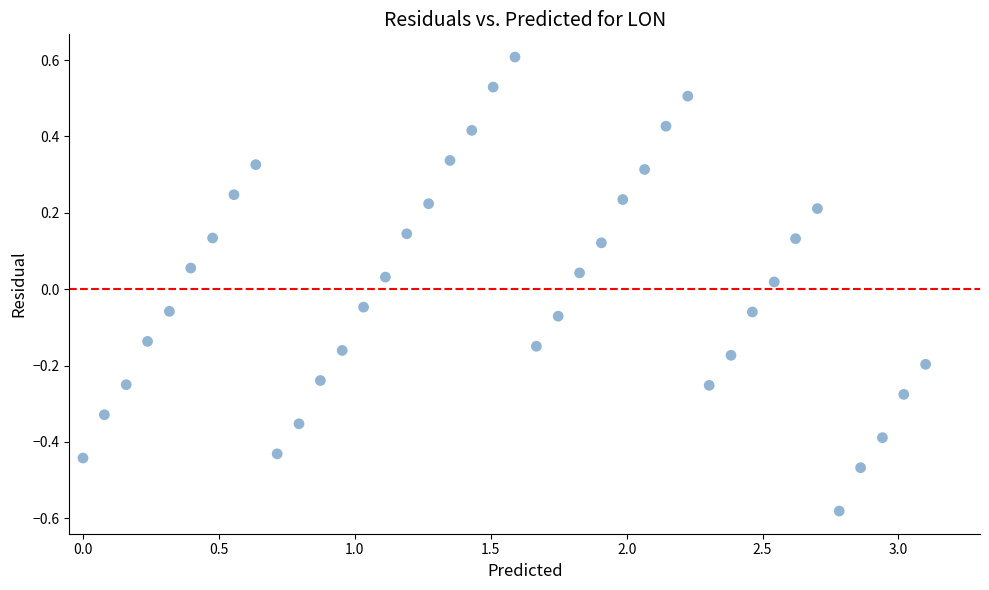

What is the range of X values (max minus min)?

3.1